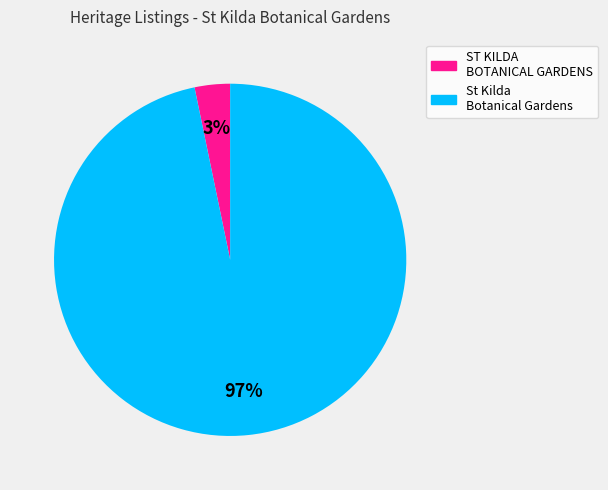

Which has a higher value, ST KILDA BOTANICAL GARDENS or St Kilda Botanical Gardens?

St Kilda Botanical Gardens